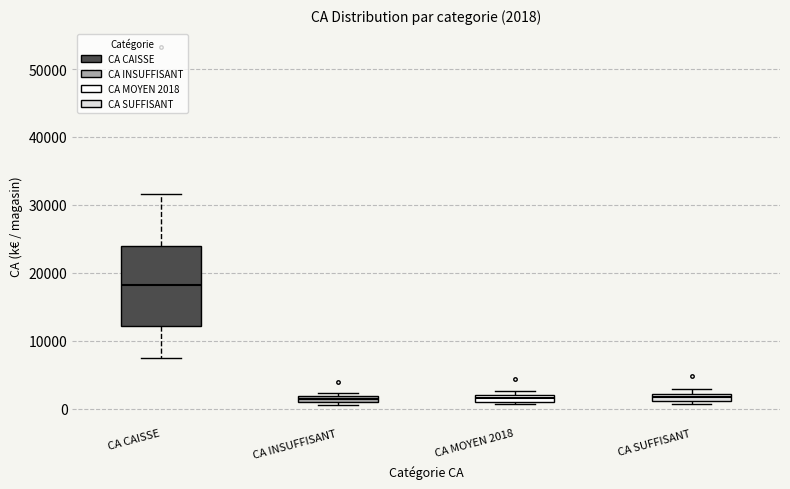

Comparing the boxes themselves (not the whiskers), which one is the tallest?

CA CAISSE